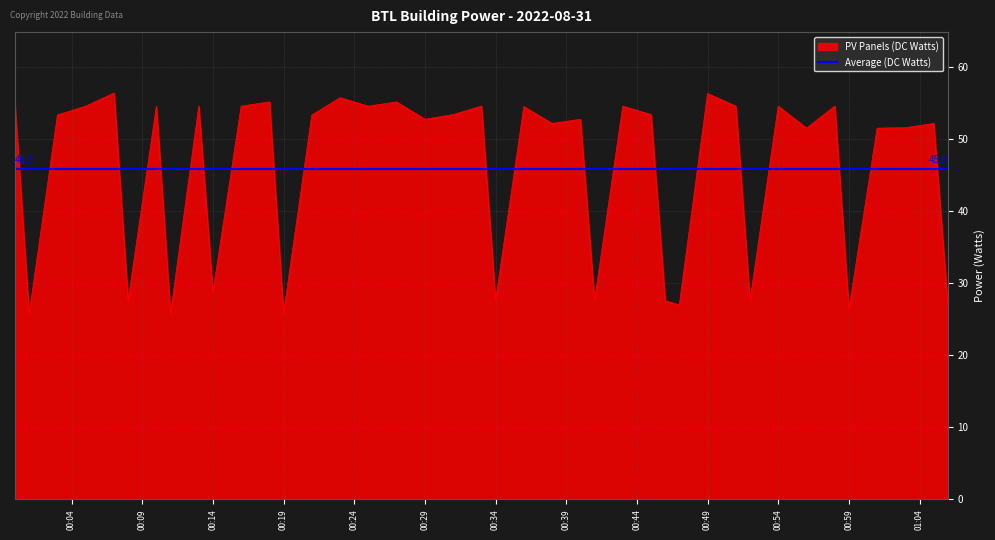

At which category does the data reach its first local peak?

00:07